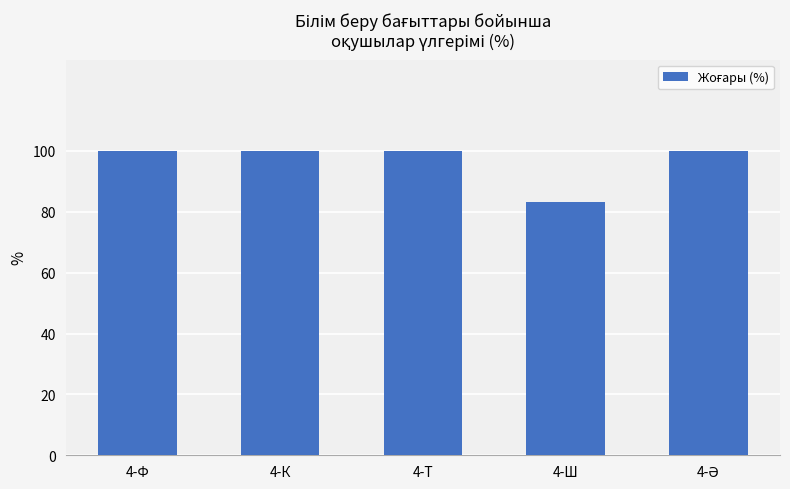

What is the value of the 5th bar from the left?

100.0